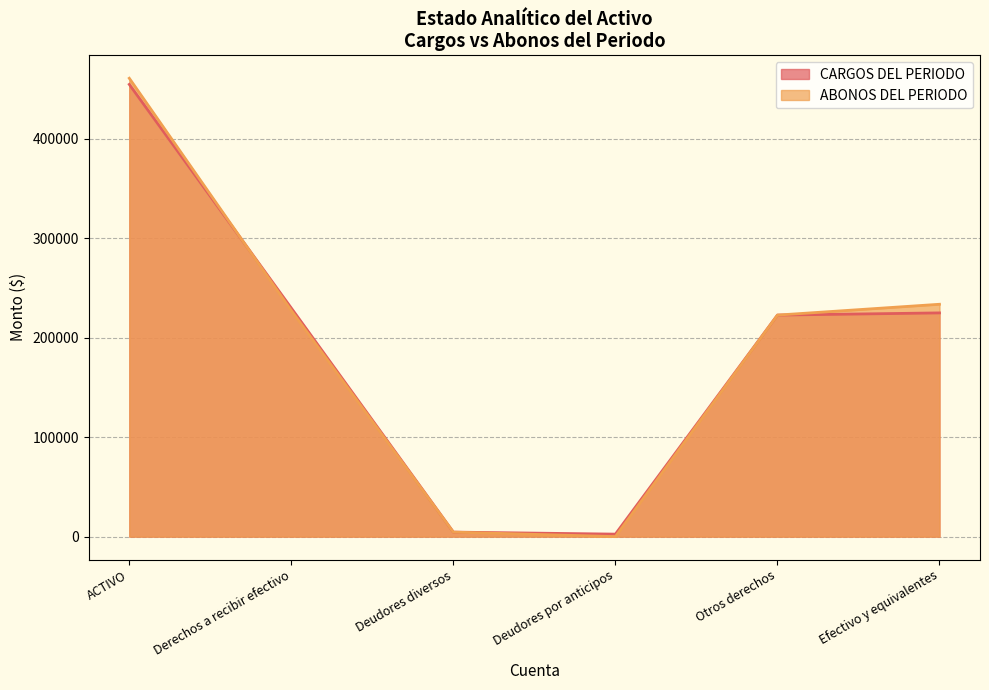

Reading left to right, what are all the values shown in this chart?

CARGOS DEL PERIODO: 454836.5	229825.8	4519.0	2500.0	222806.8	225010.7
ABONOS DEL PERIODO: 461021.1	227325.8	4519.0	0.0	222806.8	233695.3